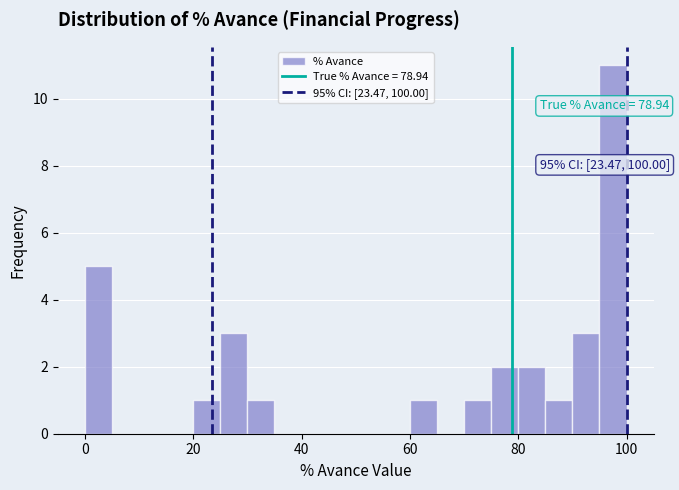

Read against the x-axis, roughly where is the centre of the tallest bar?

98